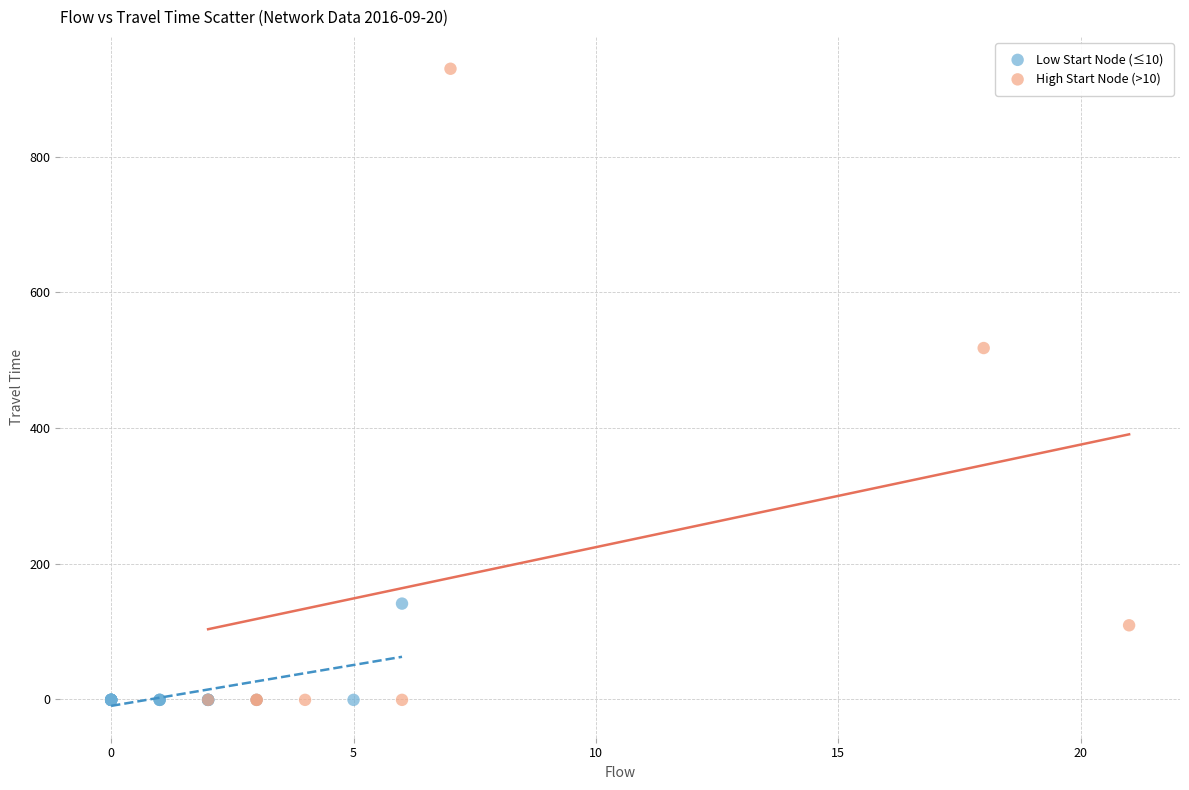

Which series has the largest Y range (max minus min)?

High Start Node (>10)